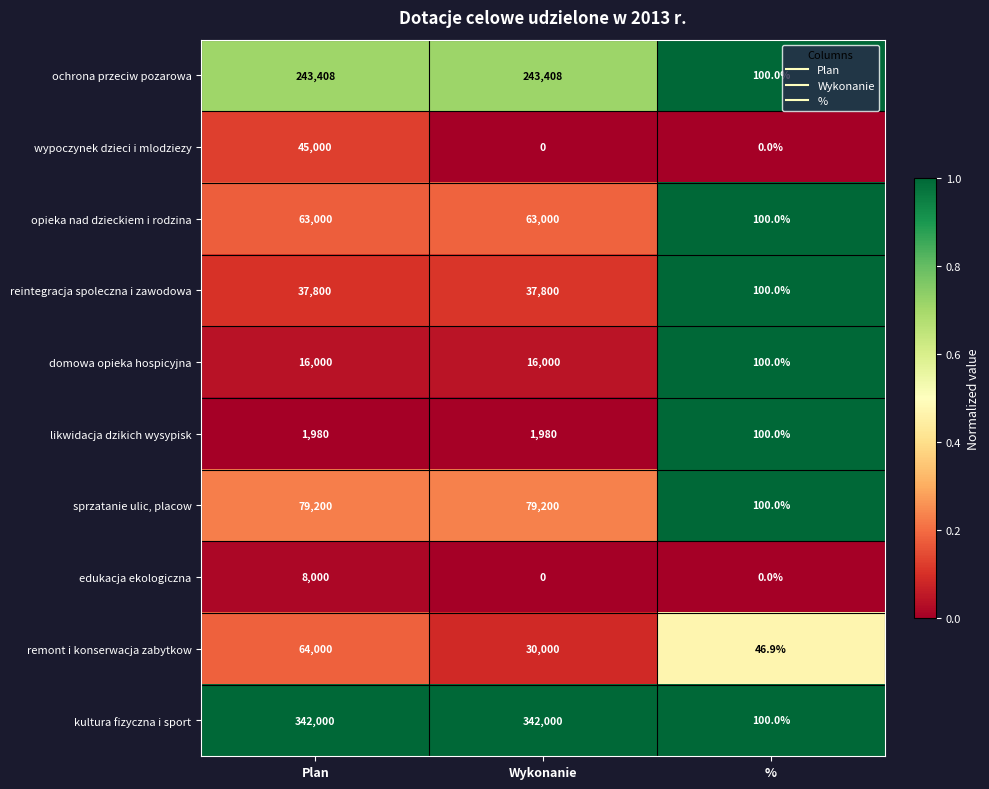

What is the maximum value shown in the chart?

342000.0